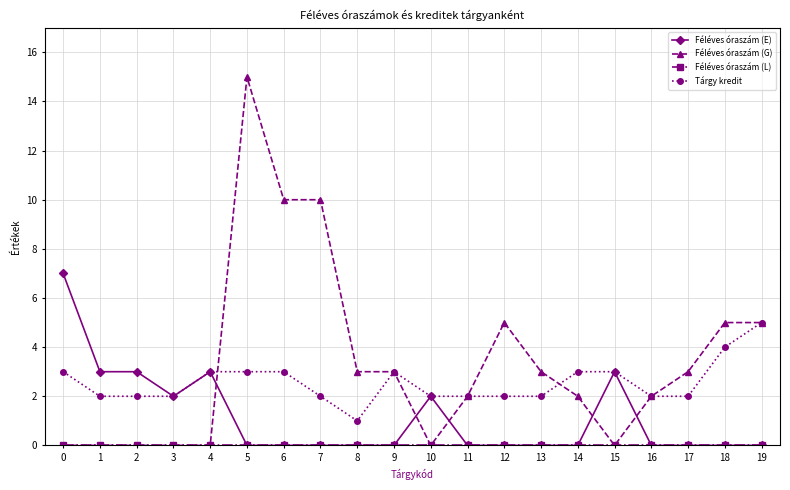

What is the value of the Féléves óraszám (E) point at the 16th from the left?

3